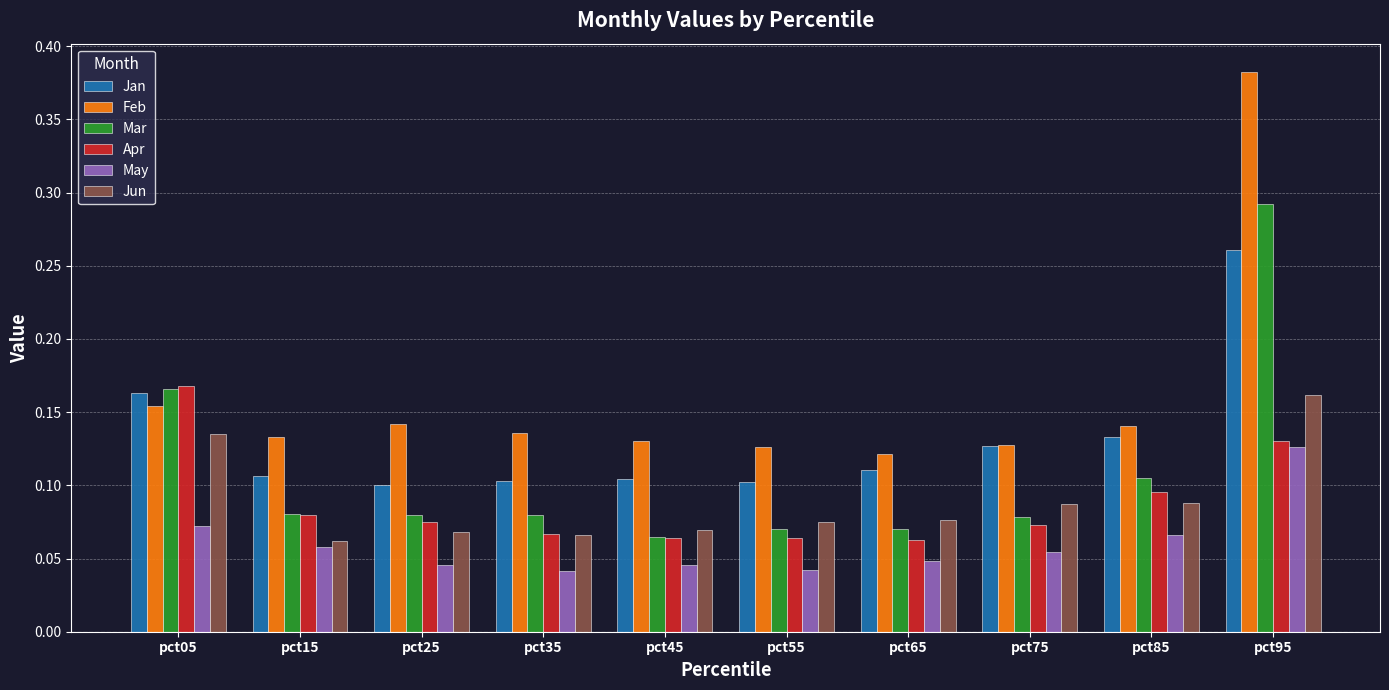

What is the sum of all Apr values?

0.9